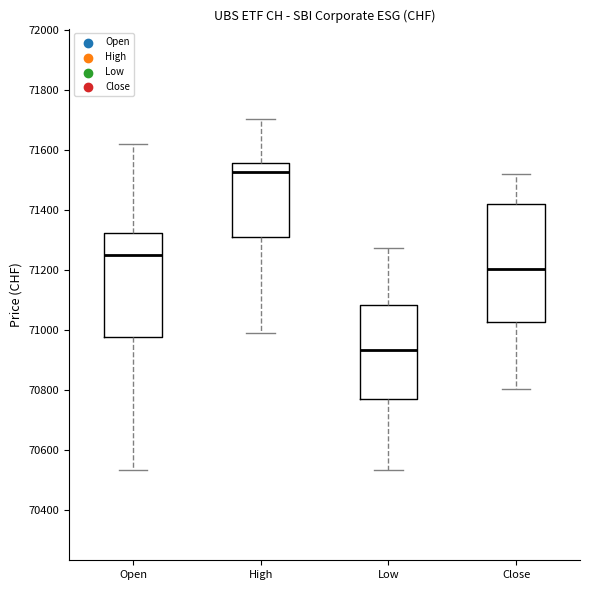

Comparing the boxes themselves (not the whiskers), which one is the tallest?

Close